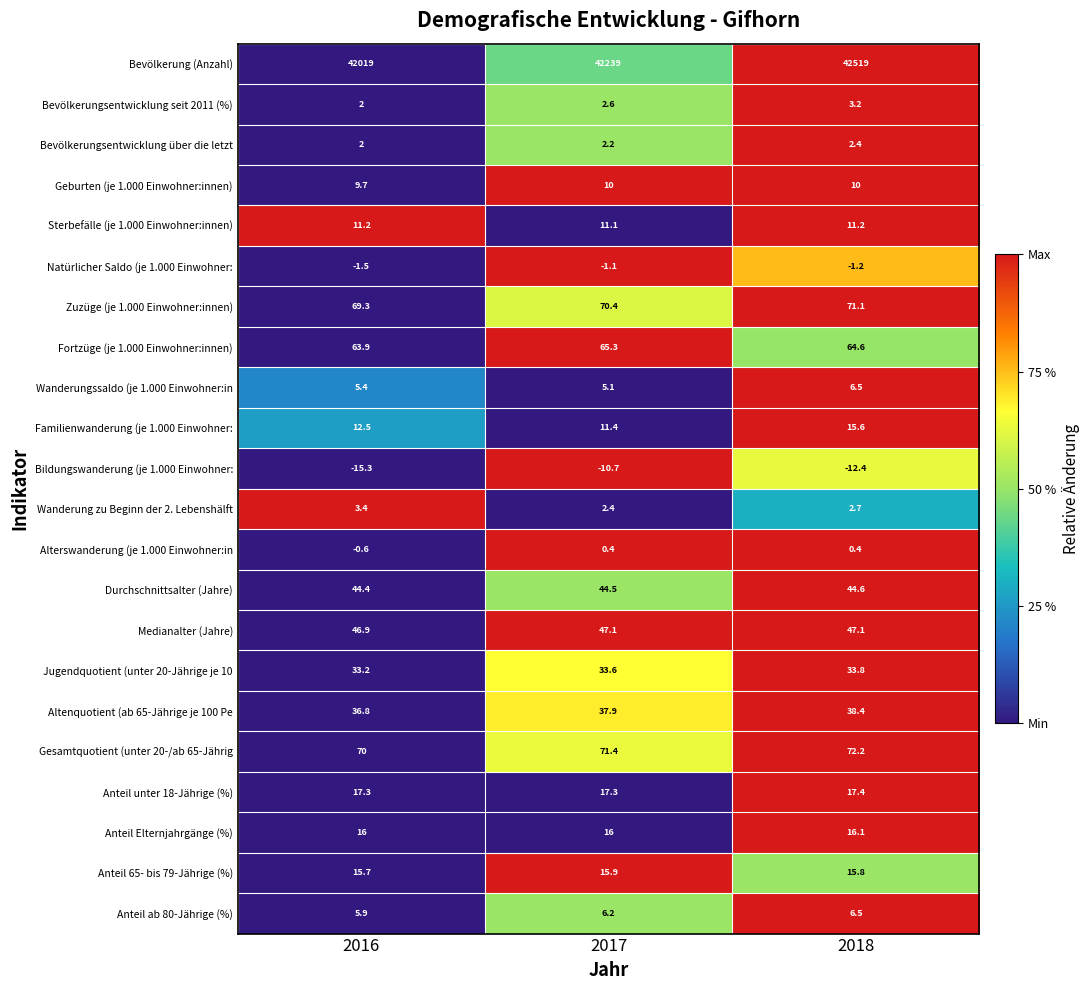

What is the lowest value of the Geburten (je 1.000 Einwohner:innen) series?

9.7